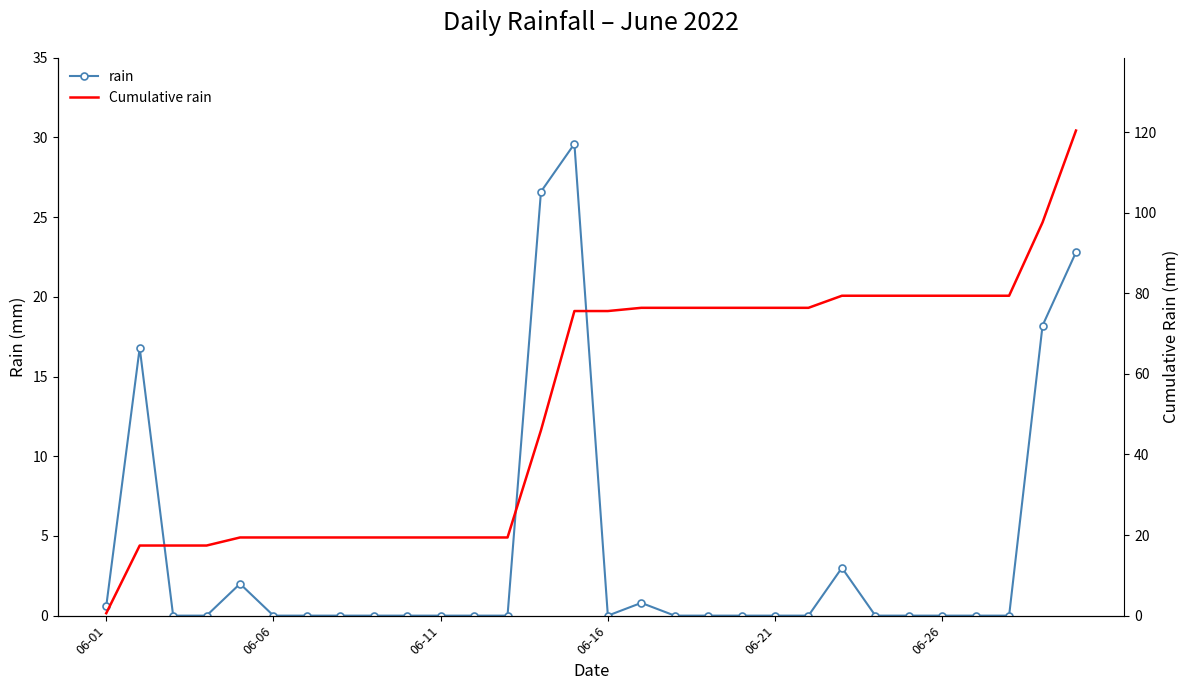

What is the total value across all series at 14?

105.2